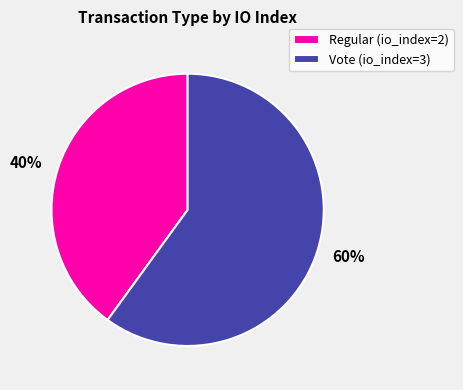

Which category has the biggest portion of the pie?

Vote (io_index=3)